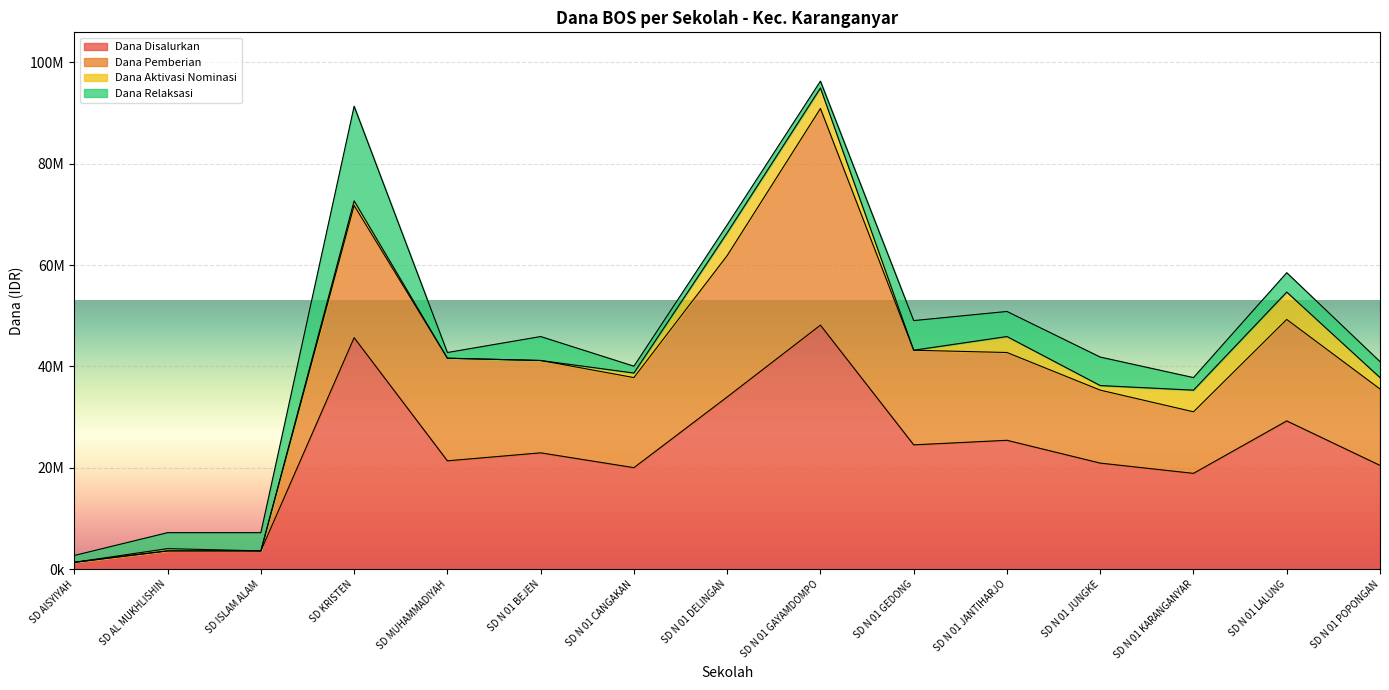

Is it true that Dana Pemberian equals 9363413 at SD N 01 KARANGANYAR?

False